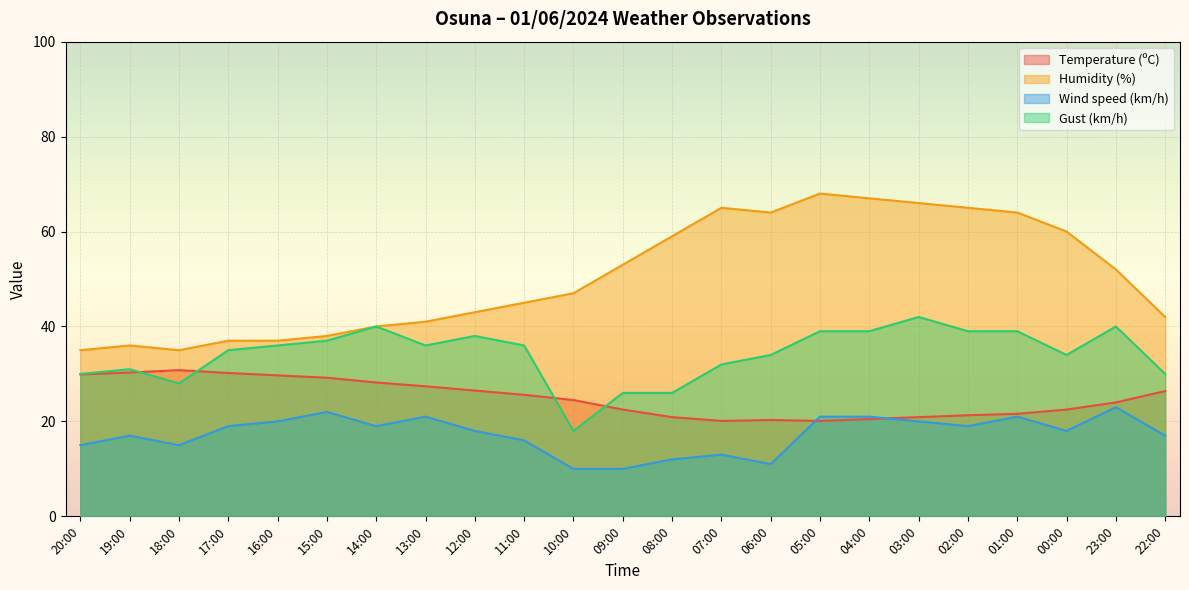

What is the sum of all Humidity (%) values?

1159.0